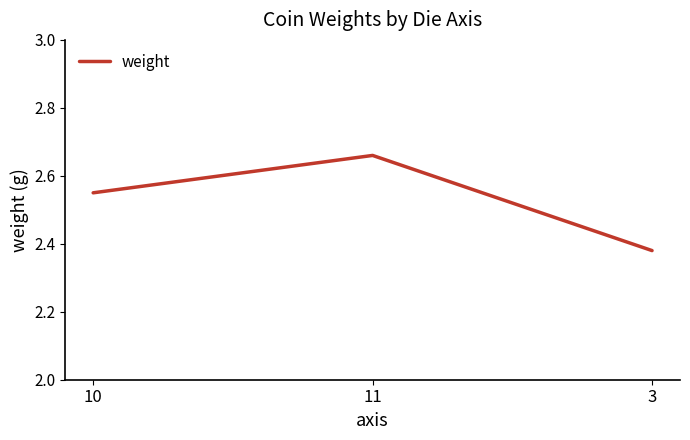

What is the sum of the values at 3 and 11?

5.0